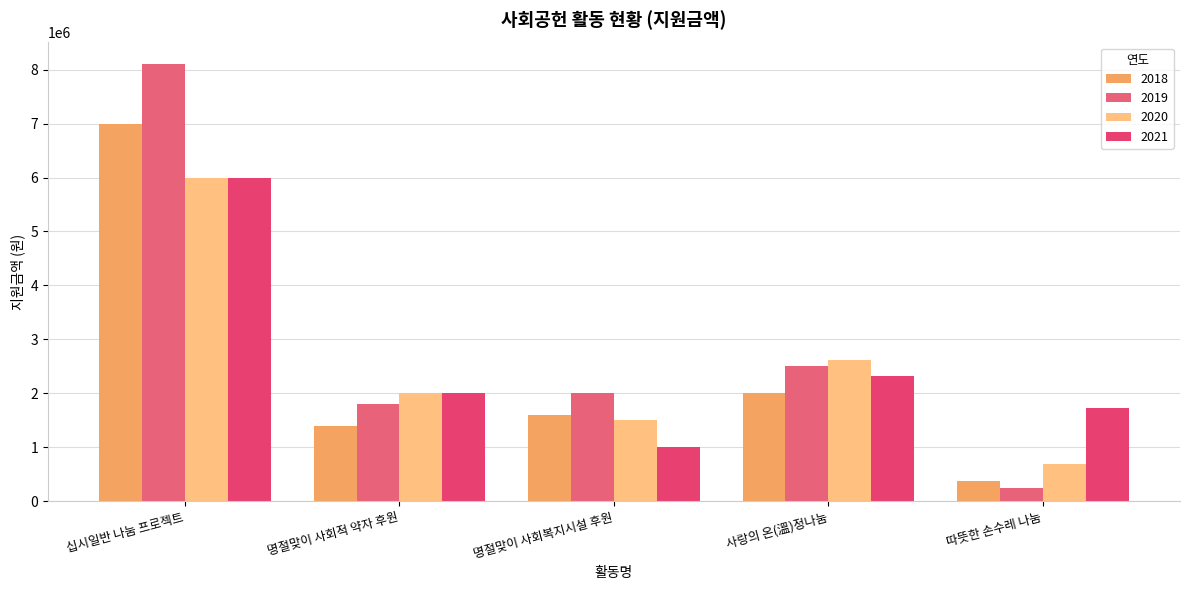

Is it true that 2021 equals 1423707 at 명절맞이 사회복지시설 후원?

False